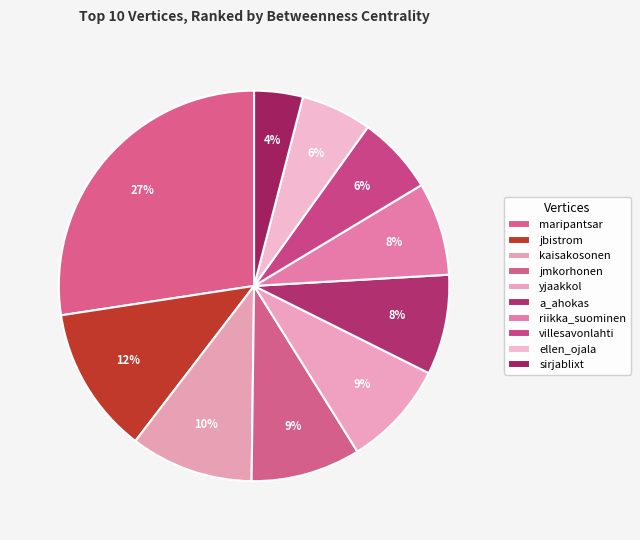

To the nearest percent, what portion does riikka_suominen represent?

8%